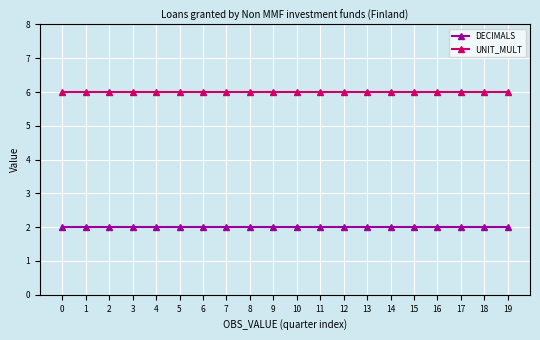

The value of UNIT_MULT at 3 is 6. True or false?

True